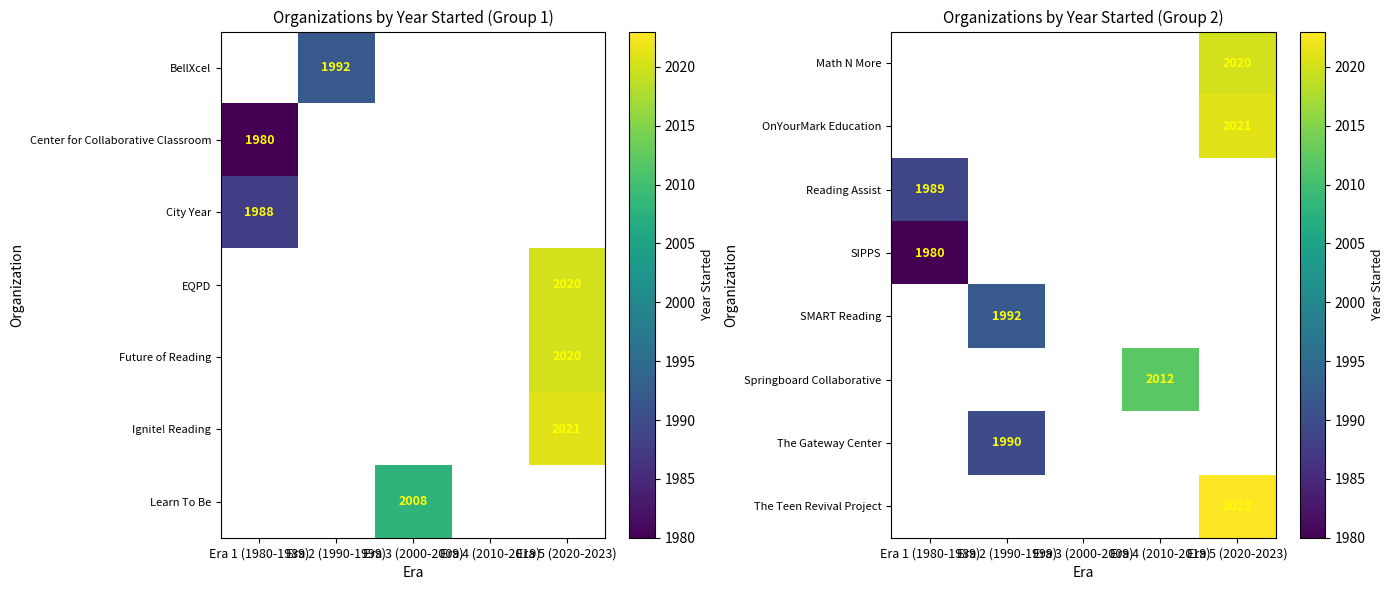

At which category is the sum across all series the highest?

Era 5 (2020-2023)